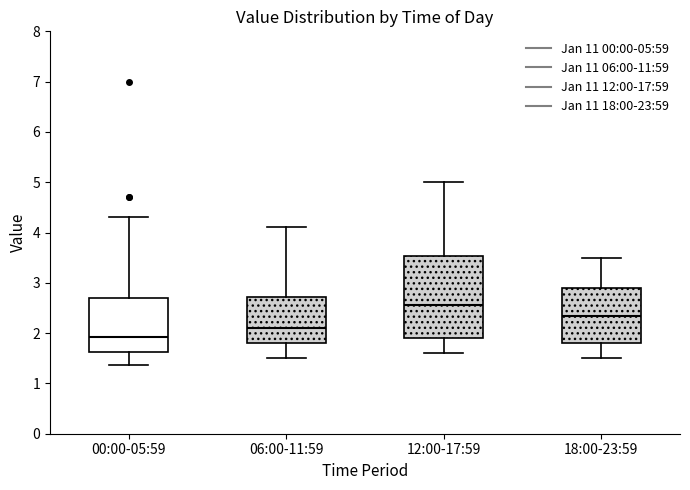

Reading left to right, read every box against the y-axis: the position of its median line, the range the box covers, and the ends of its whiskers. The values are not printed on the chart, so give them approximately, as read against the axis.

00:00-05:59: median 1.9, box 1.6 to 2.7, whiskers 1.4 to 4.3
06:00-11:59: median 2.1, box 1.8 to 2.7, whiskers 1.5 to 4.1
12:00-17:59: median 2.6, box 1.9 to 3.5, whiskers 1.6 to 5.0
18:00-23:59: median 2.4, box 1.8 to 2.9, whiskers 1.5 to 3.5